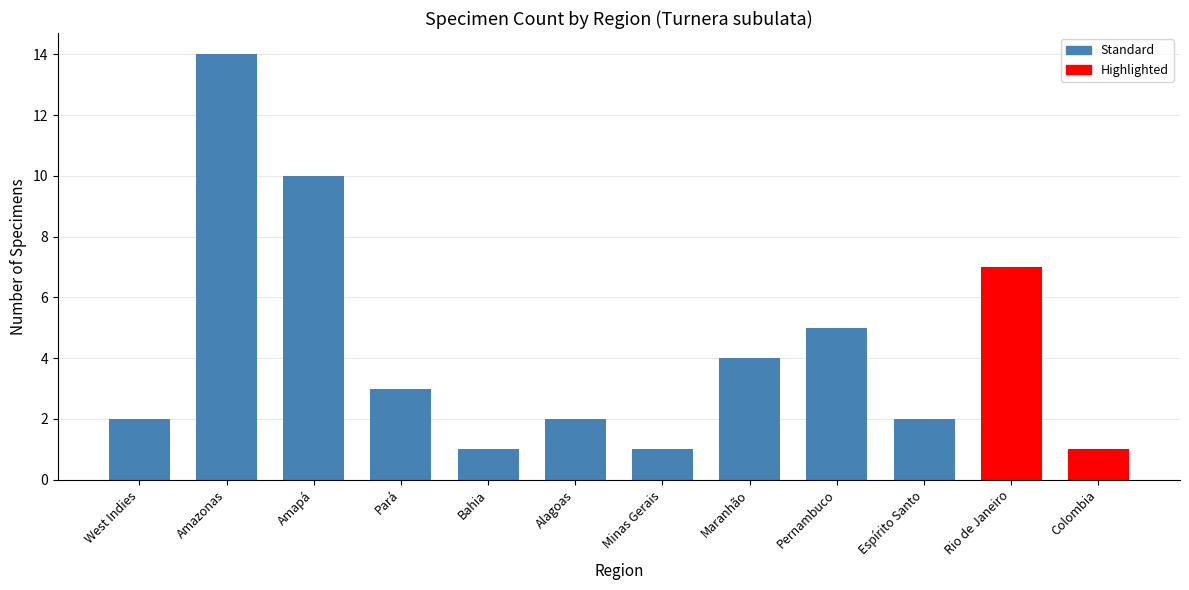

What is the difference between the maximum and minimum values?

13